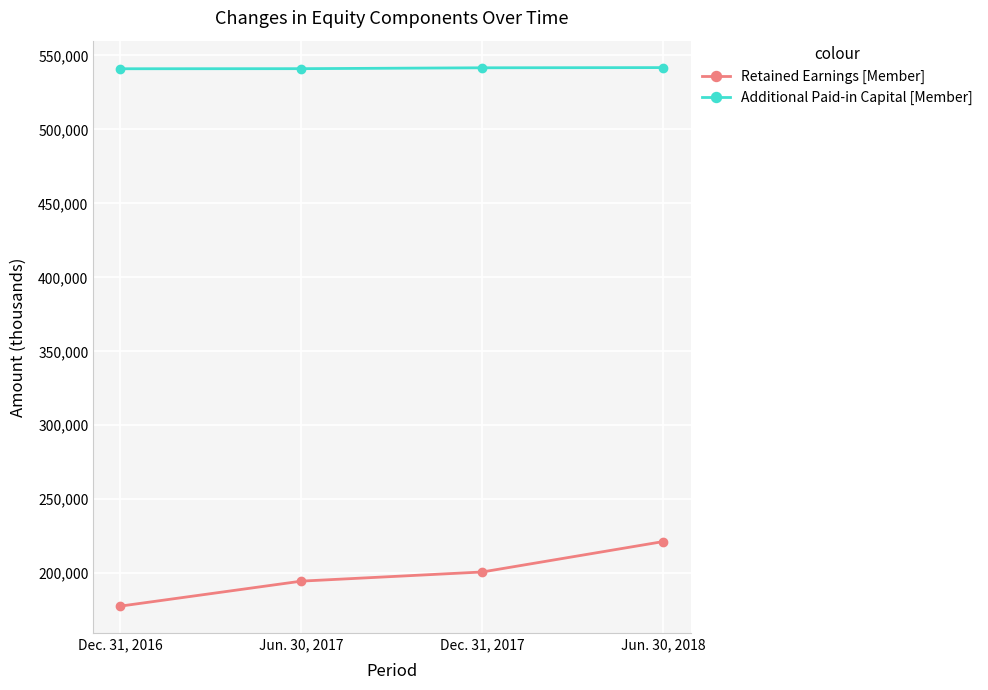

True or false: Additional Paid-in Capital [Member] and Retained Earnings [Member] cross at least once.

False